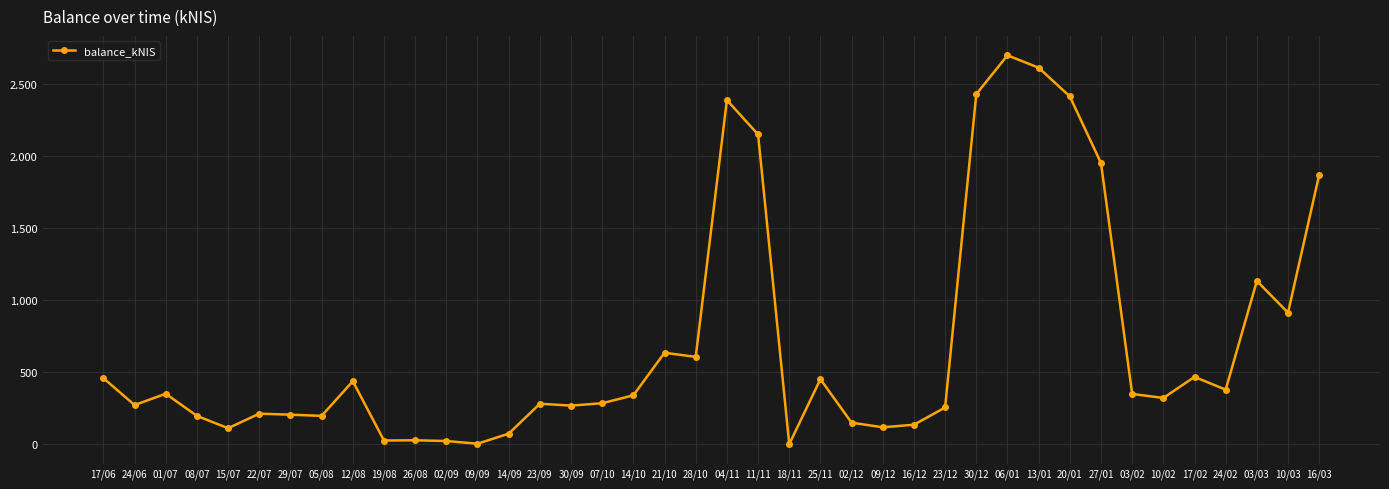

Rank the categories by value from highest to lowest.

06/01, 13/01, 30/12, 20/01, 04/11, 11/11, 27/01, 16/03, 03/03, 10/03, 21/10, 28/10, 17/02, 17/06, 25/11, 12/08, 24/02, 01/07, 03/02, 14/10, 10/02, 07/10, 23/09, 24/06, 30/09, 23/12, 22/07, 29/07, 05/08, 08/07, 02/12, 16/12, 09/12, 15/07, 14/09, 26/08, 19/08, 02/09, 09/09, 18/11